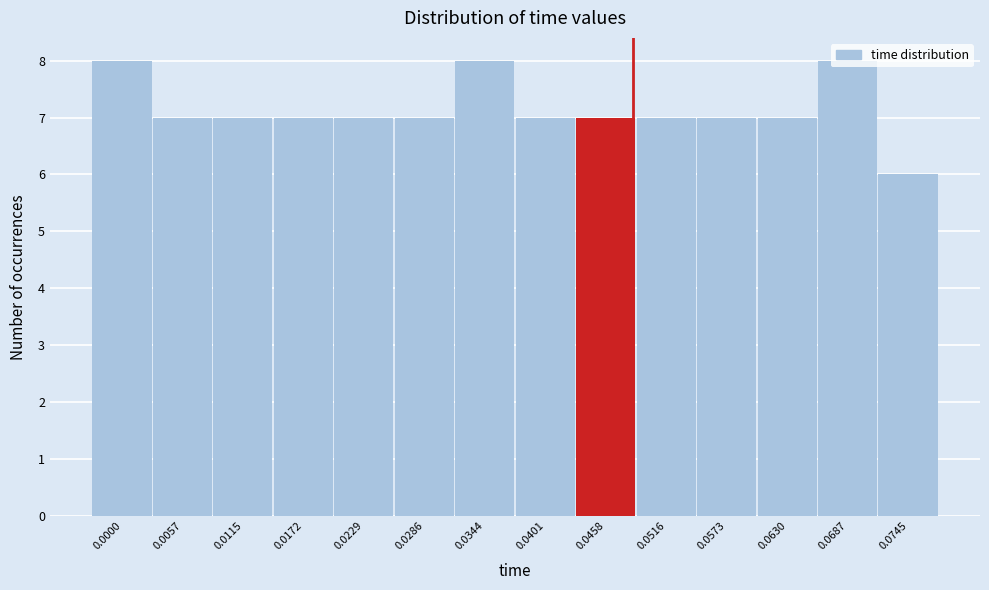

What is the sum of the values at 0.0458 and 0.0115?

14